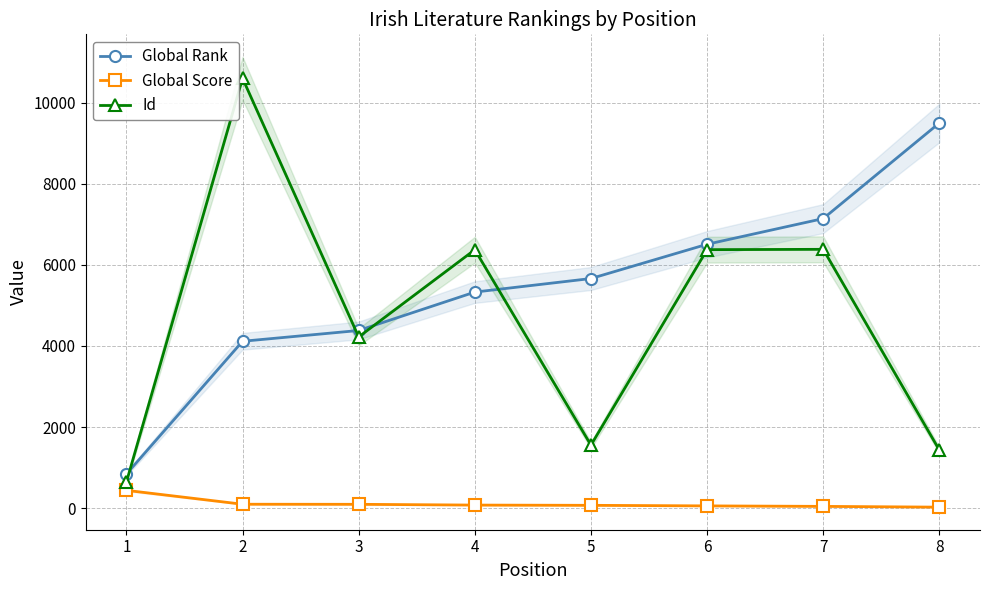

True or false: Global Rank and Global Score intersect in this chart.

False